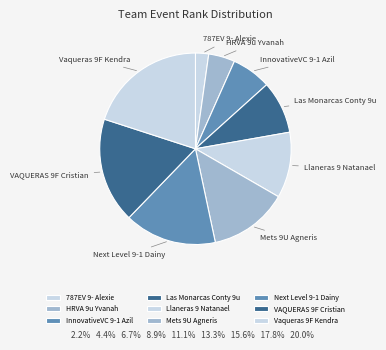

Rank the categories by value from lowest to highest.

787EV 9- Alexie, HRVA 9u Yvanah, InnovativeVC 9-1 Azil, Las Monarcas Conty 9u, Llaneras 9 Natanael, Mets 9U Agneris, Next Level 9-1 Dainy, VAQUERAS 9F Cristian, Vaqueras 9F Kendra